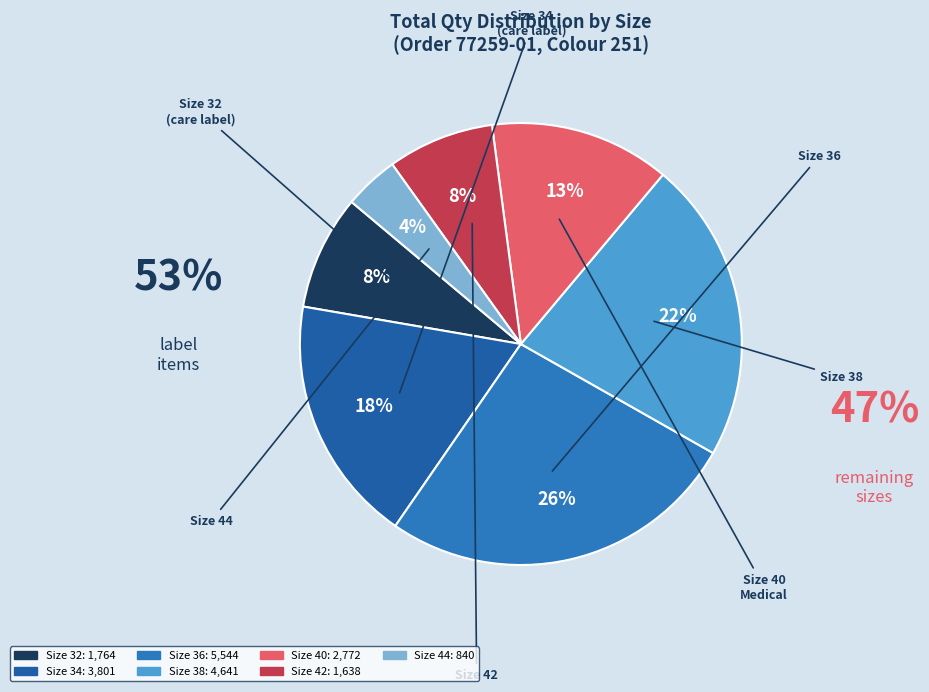

How many slices are in this pie chart?

7